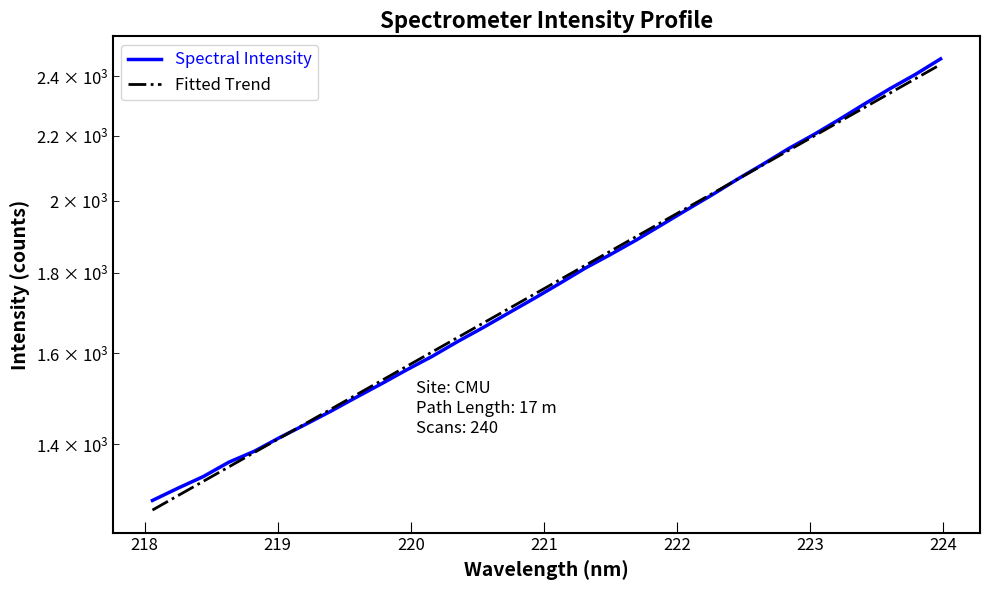

Which series has the largest range (max minus min)?

Spectral Intensity